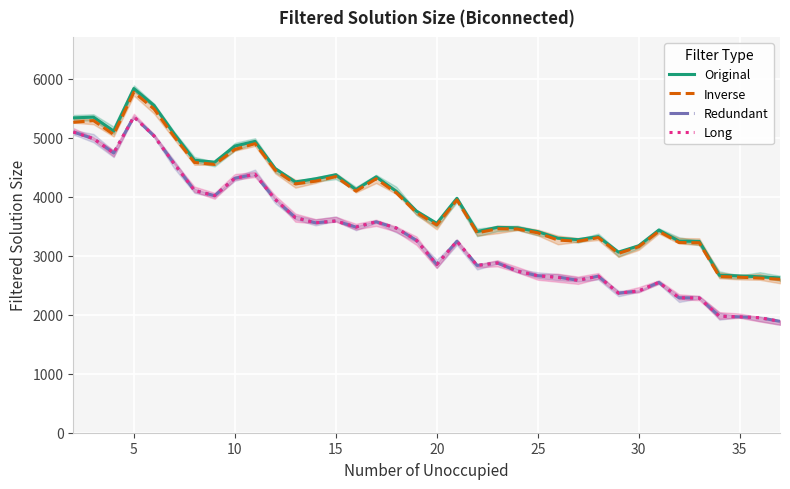

How many values in the Original series exceed 3975?

17